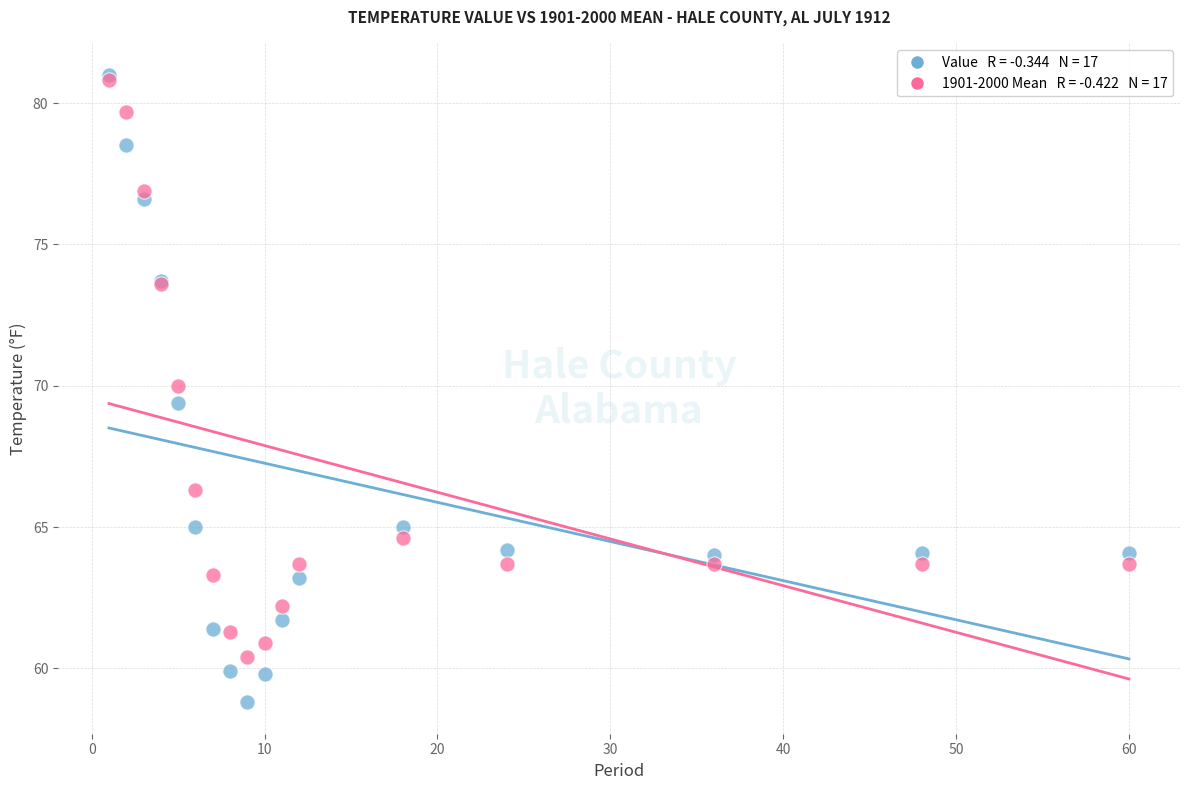

Across all series, what Y value is closest to 69?

69.4